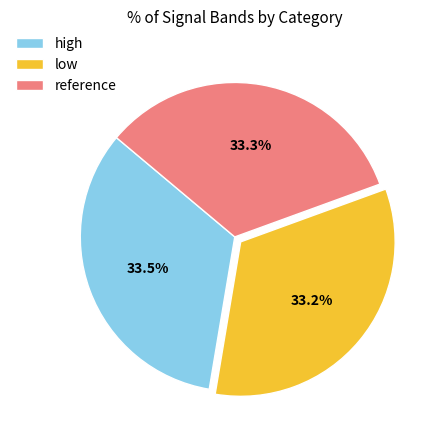

What is the ratio of the value at high to the value at low?

1.0